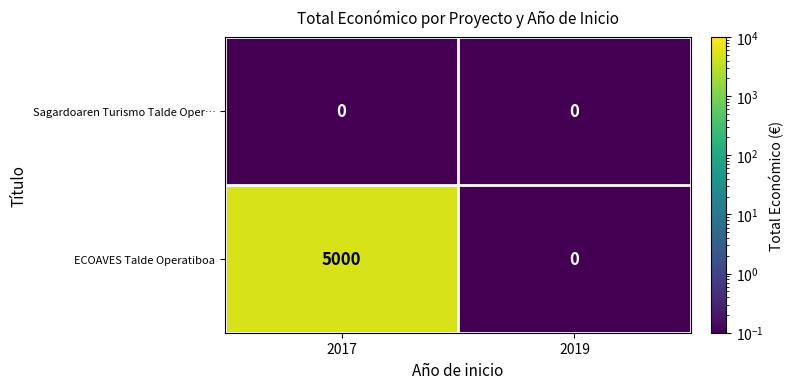

Reading left to right, what are all the values shown in this chart?

Sagardoaren Turismo Talde Oper…: 2017=0	2019=0
ECOAVES Talde Operatiboa: 2017=5000	2019=0